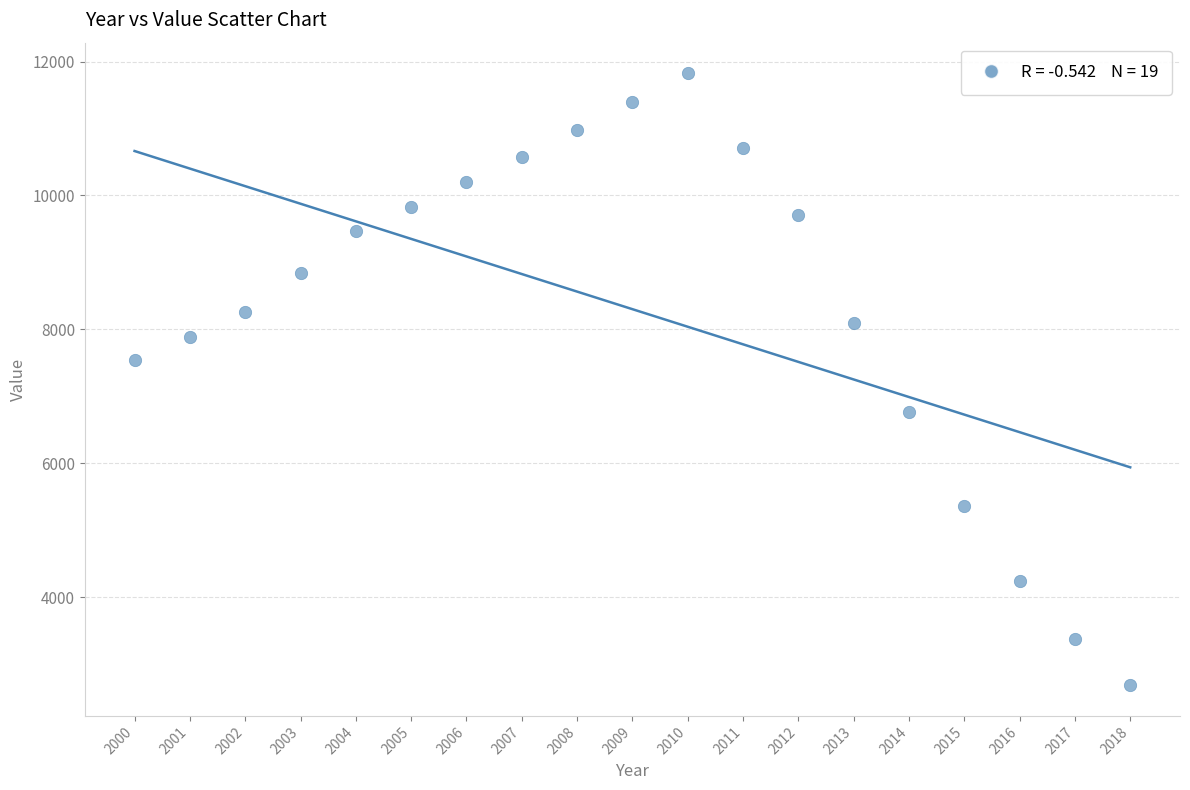

What is the range of X values (max minus min)?

18